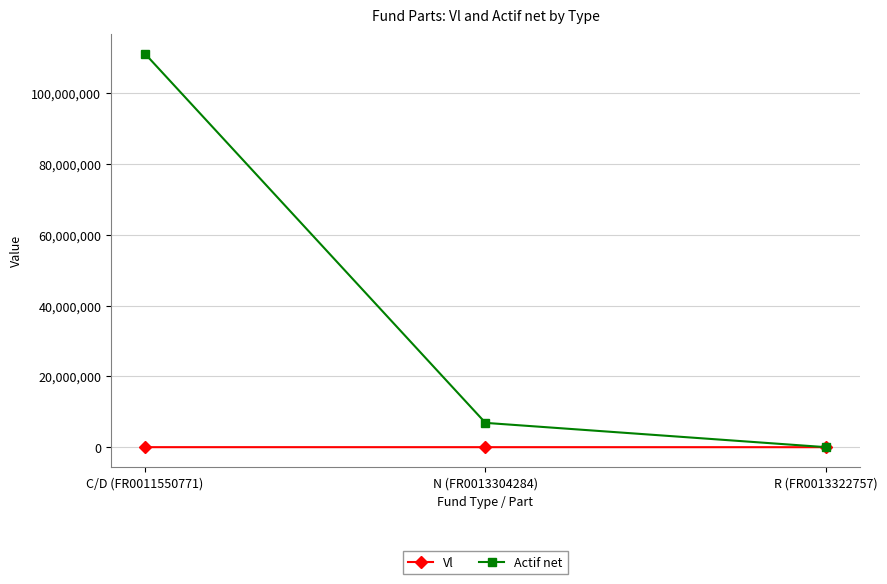

What is the average value of the Actif net series?

39308312.3